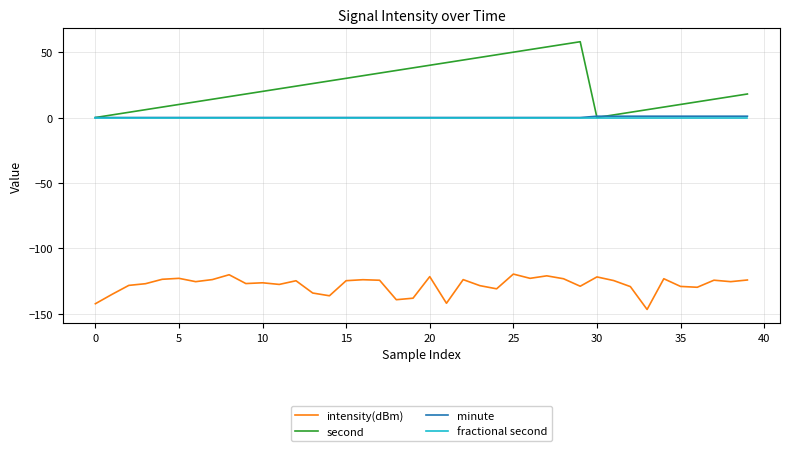

What is the highest value of the intensity(dBm) series?

-119.8